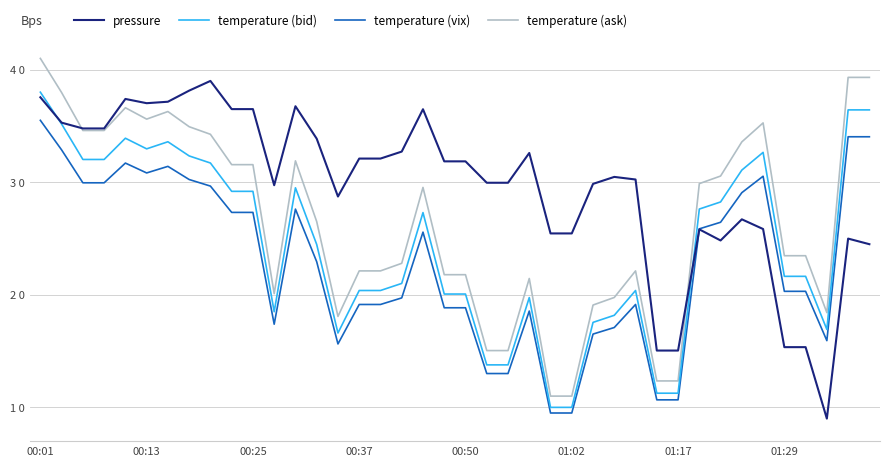

Which series has the largest range (max minus min)?

pressure